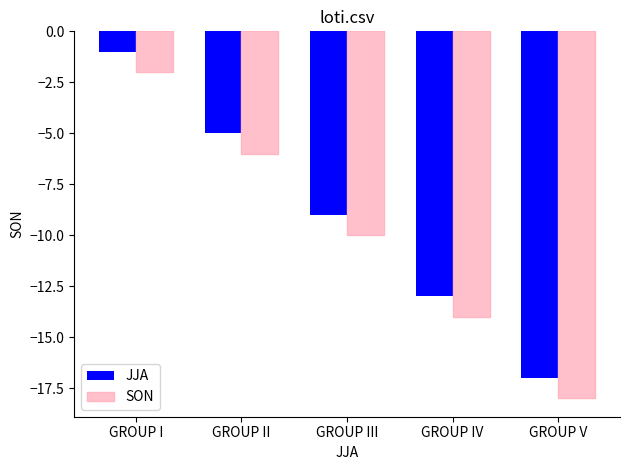

At which label is SON closest to -10?

GROUP III